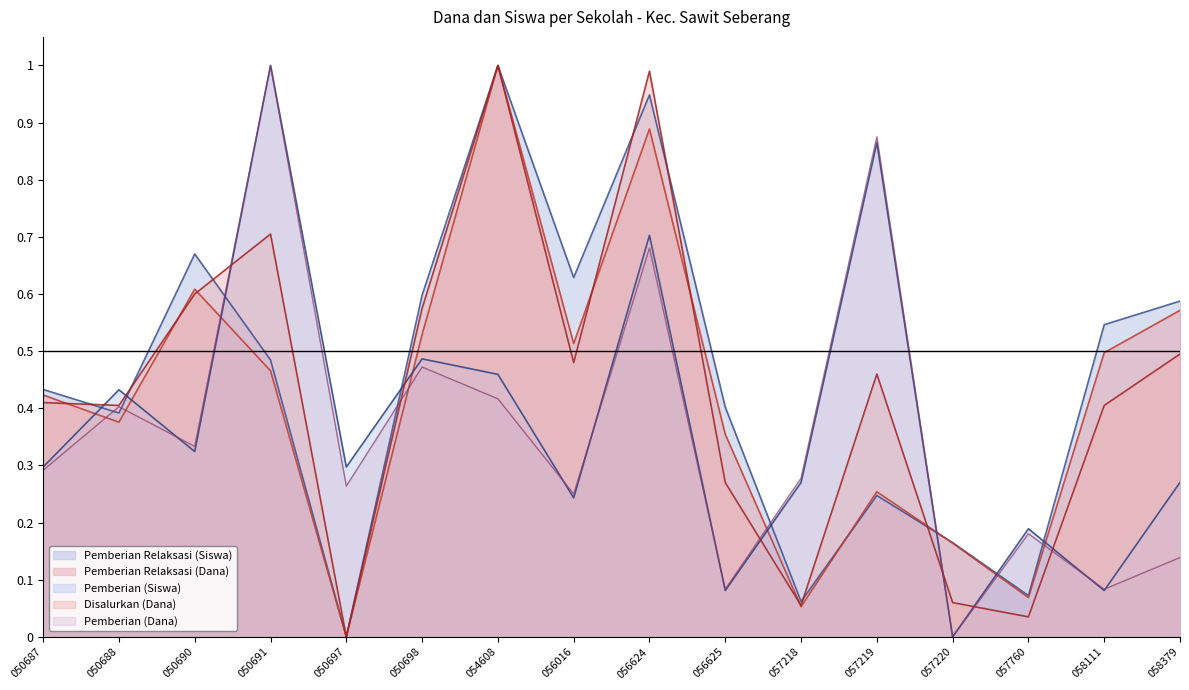

What is the difference between the highest and lowest values at 057760?

0.2